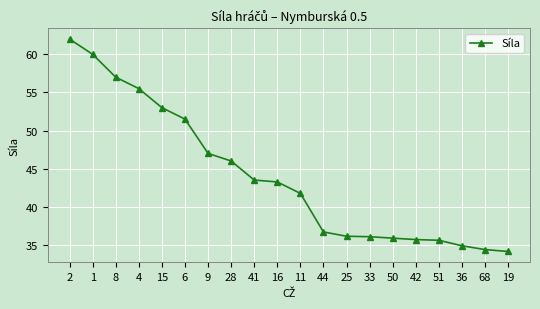

Where does the data first go above 43?

2